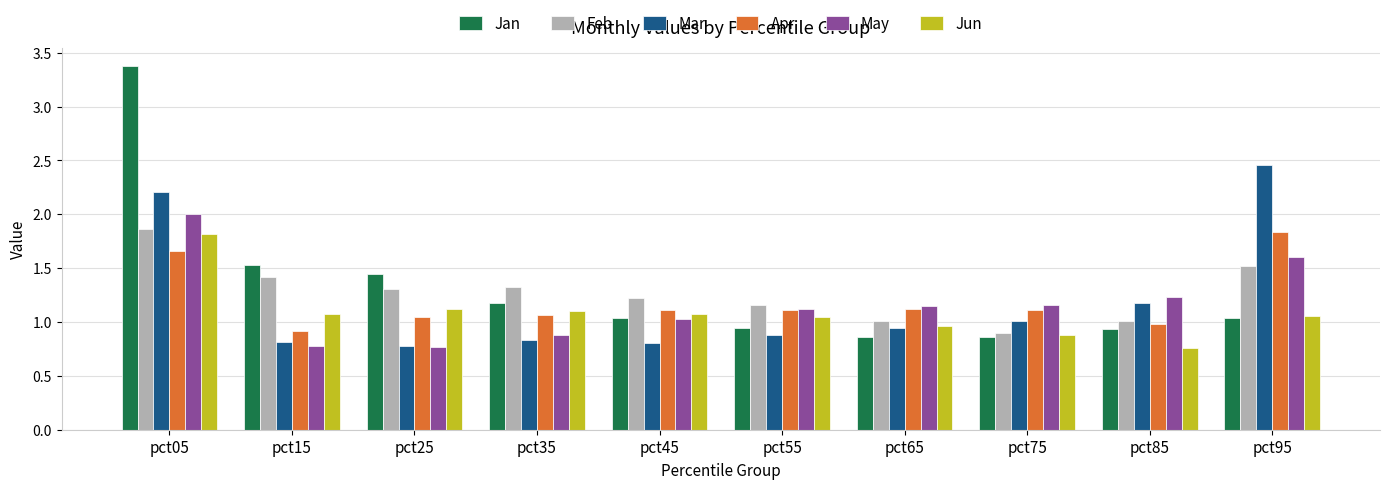

How many bars are there in total?

60